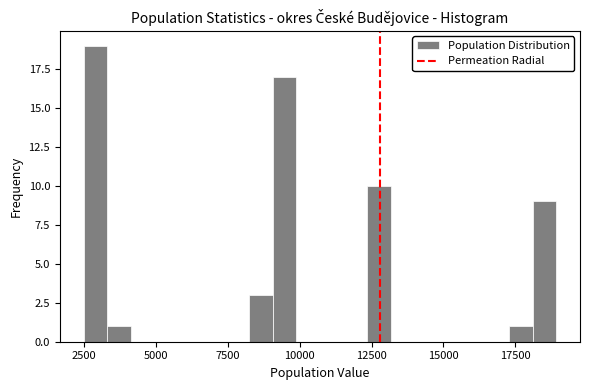

Around what value on the x-axis is the tallest bar? Give the approximate position of its centre, as read against the axis.

3000